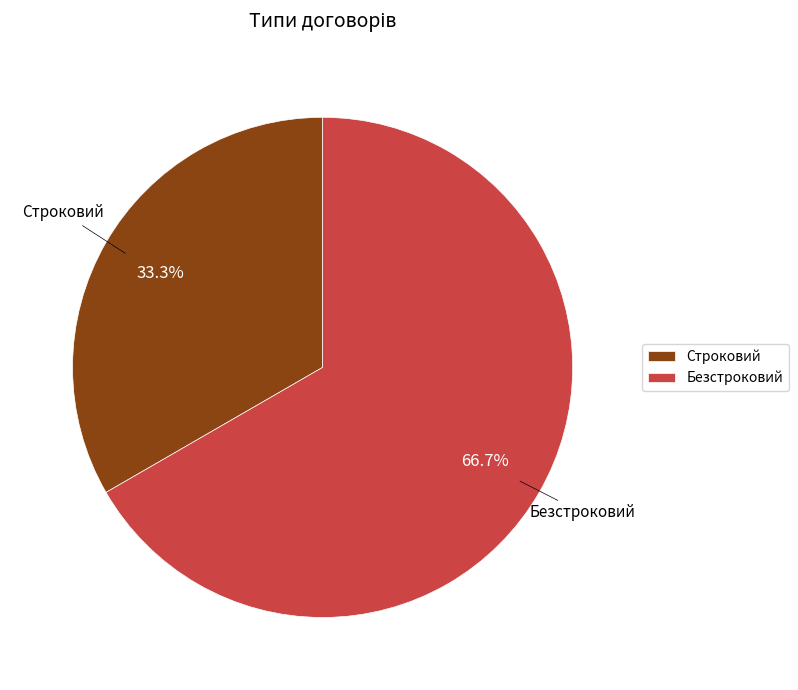

Is Строковий the majority of the pie?

No